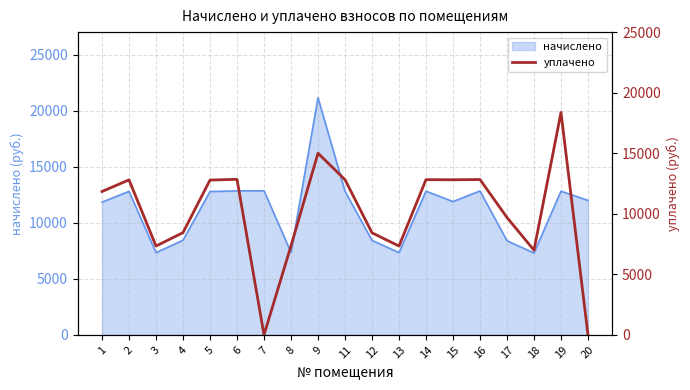

At which label does the data first exceed 11840?

1